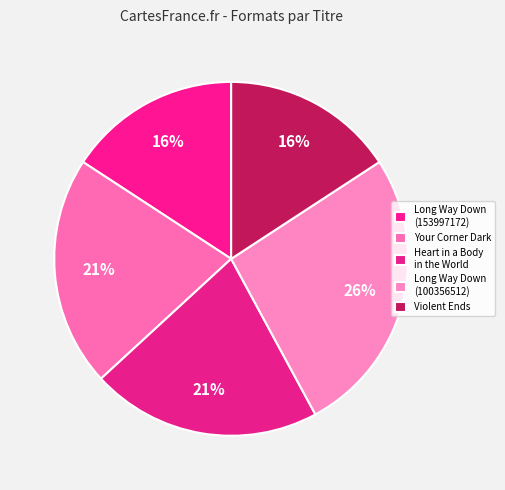

How many segments does this pie chart have?

5